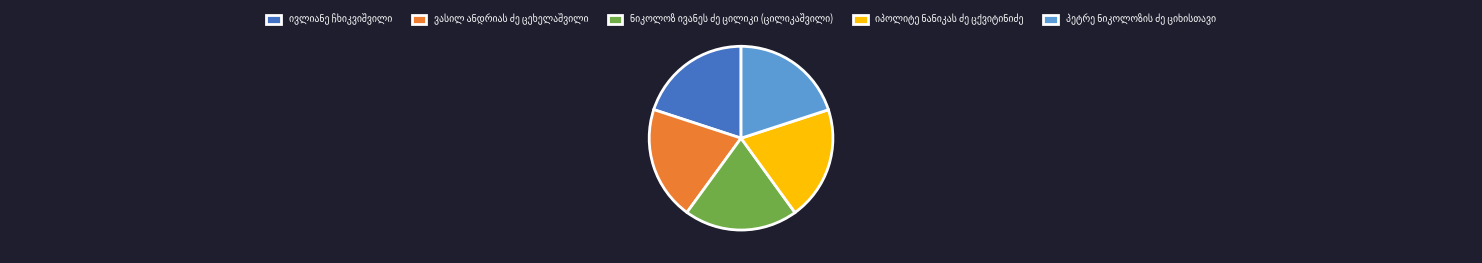

Is there any slice that represents more than half of the pie?

No